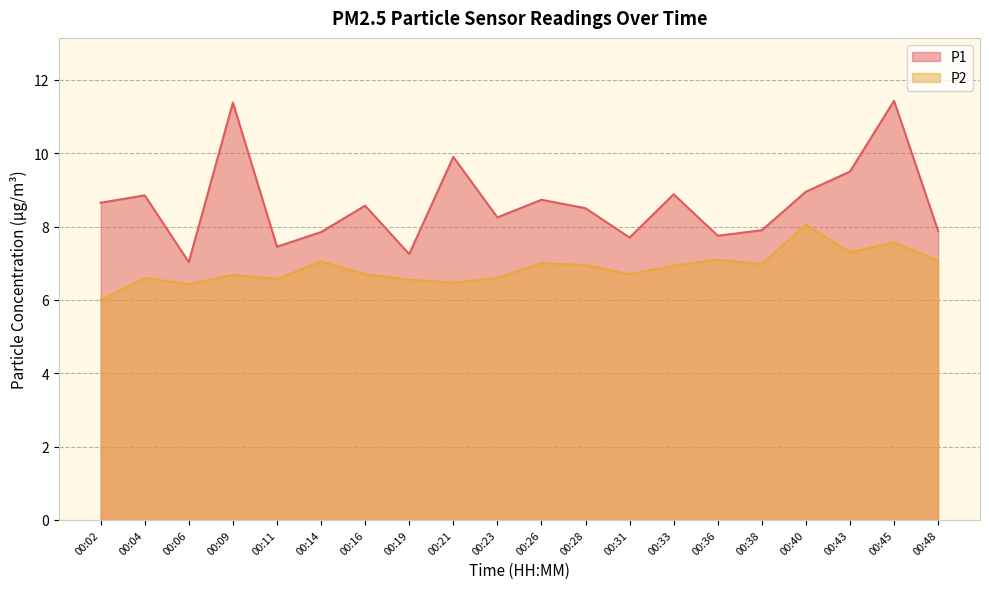

Which series changed the most between 00:36 and 00:48?

P1